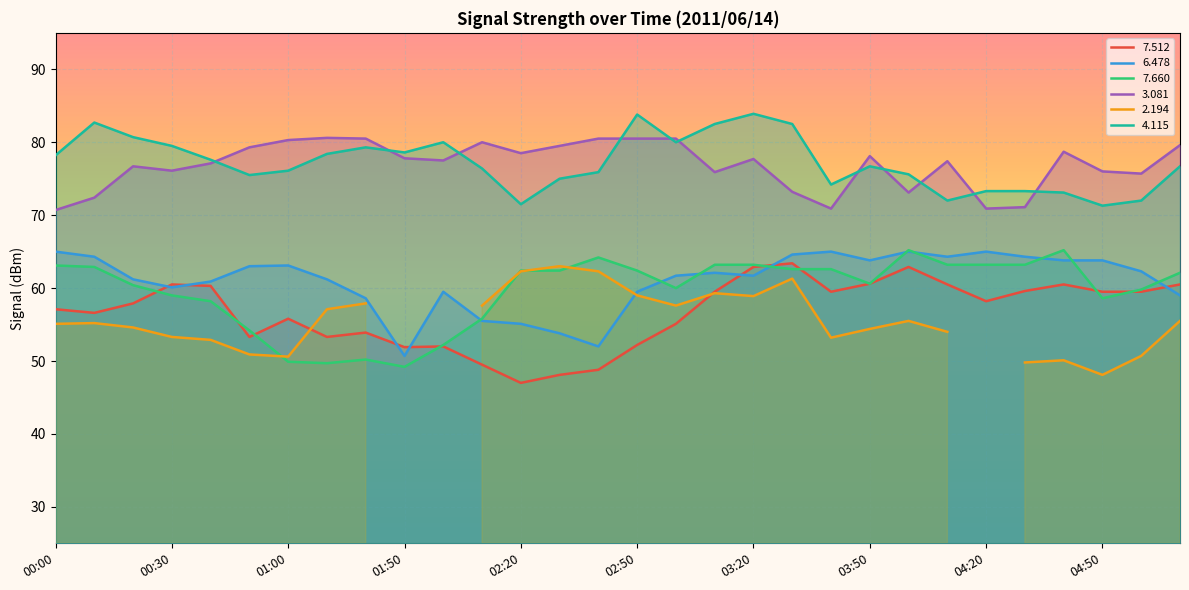

Is it true that   7.512 equals 53.3 at 00:50?

True